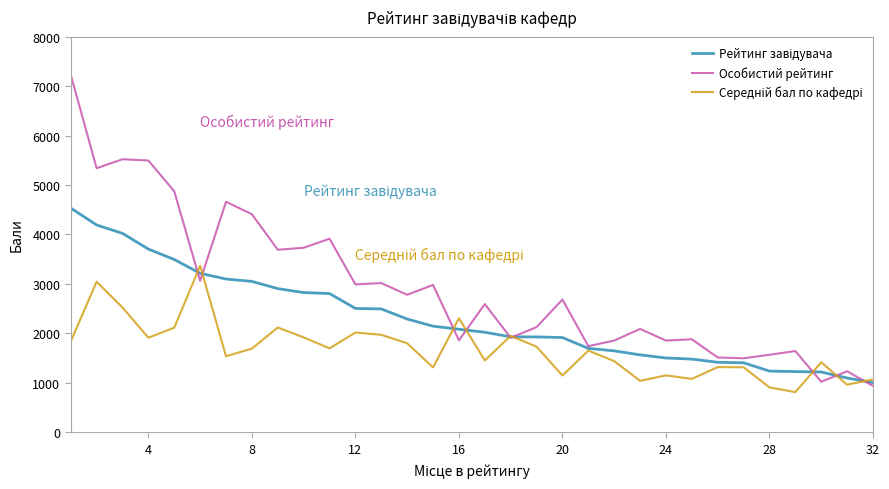

Which series has the largest total across all categories?

Особистий рейтинг